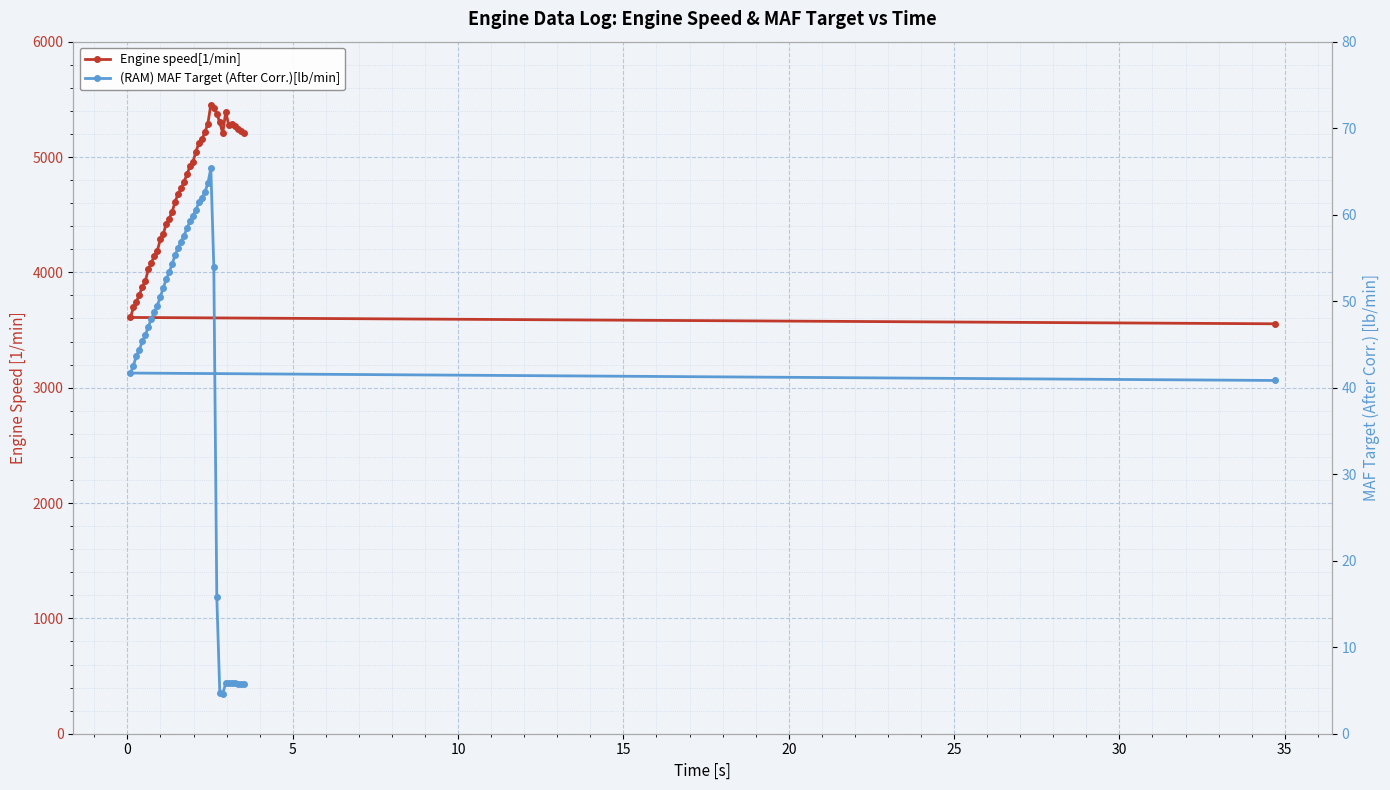

True or false: (RAM) MAF Target (After Corr.)[lb/min] and Engine speed[1/min] intersect in this chart.

False